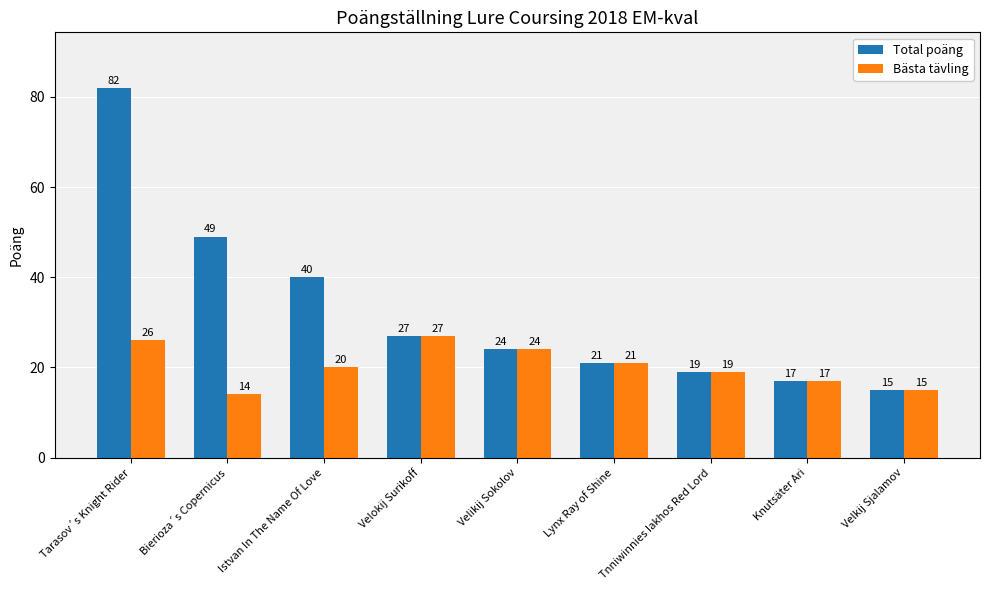

At which category is the sum across all series the highest?

Tarasov´s Knight Rider